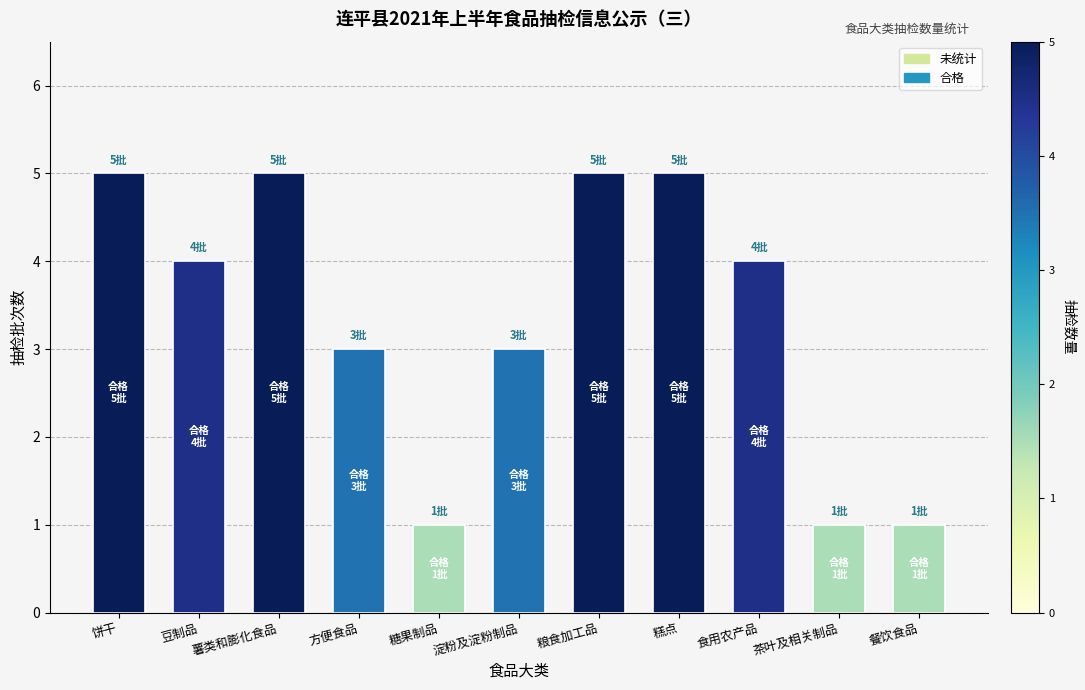

Does the chart contain stacked bars?

No